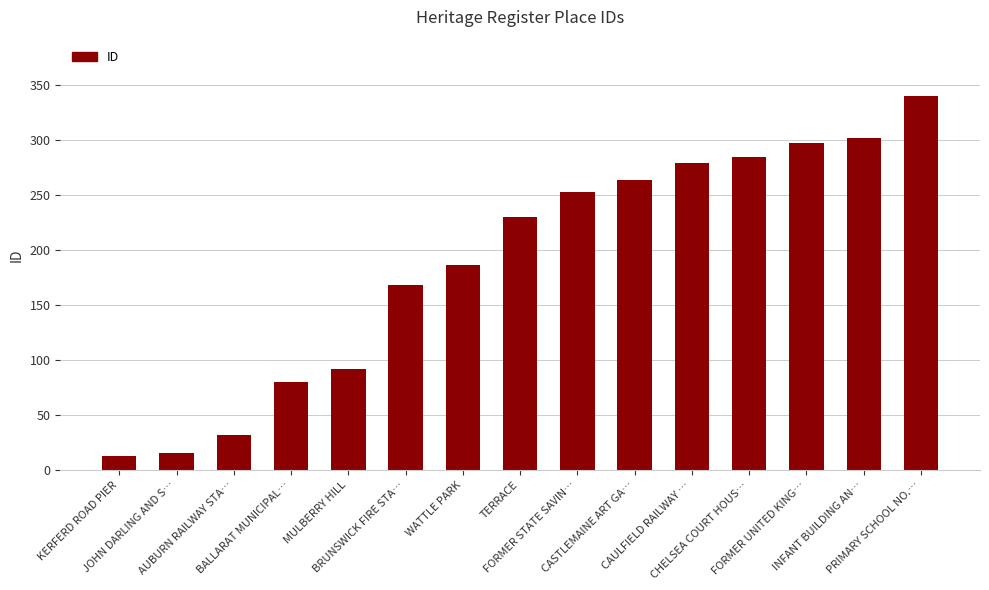

What is the difference between the values at CASTLEMAINE ART GA… and JOHN DARLING AND S…?

248